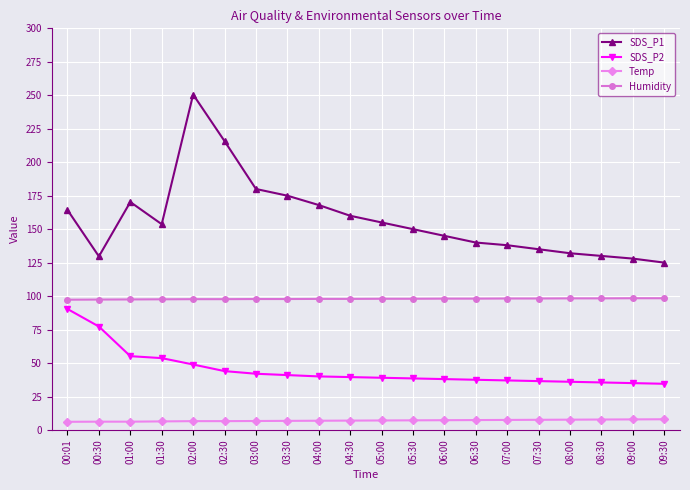

What is the lowest value of the Temp series?

6.1